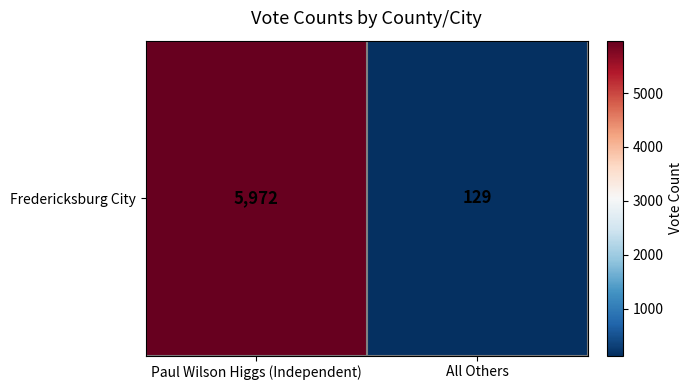

Between Paul Wilson Higgs (Independent) and All Others, which is larger?

Paul Wilson Higgs (Independent)